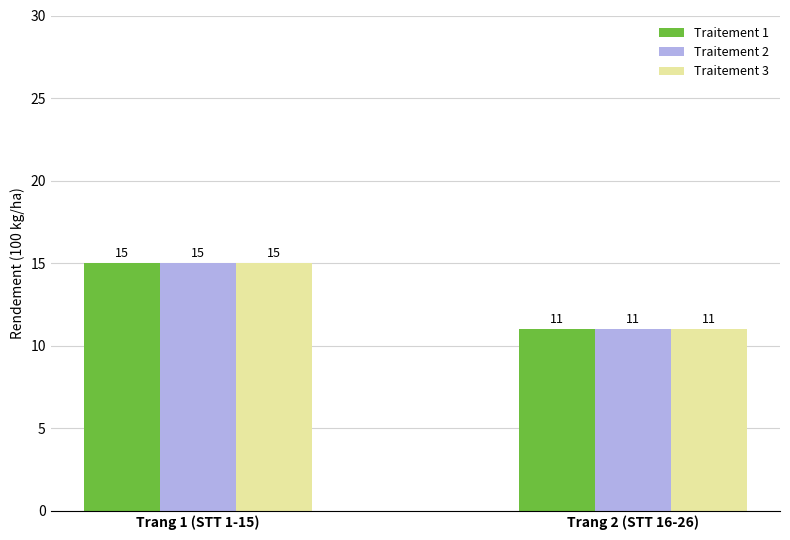

Rank the categories by Traitement 1 value from lowest to highest.

Trang 2 (STT 16-26), Trang 1 (STT 1-15)